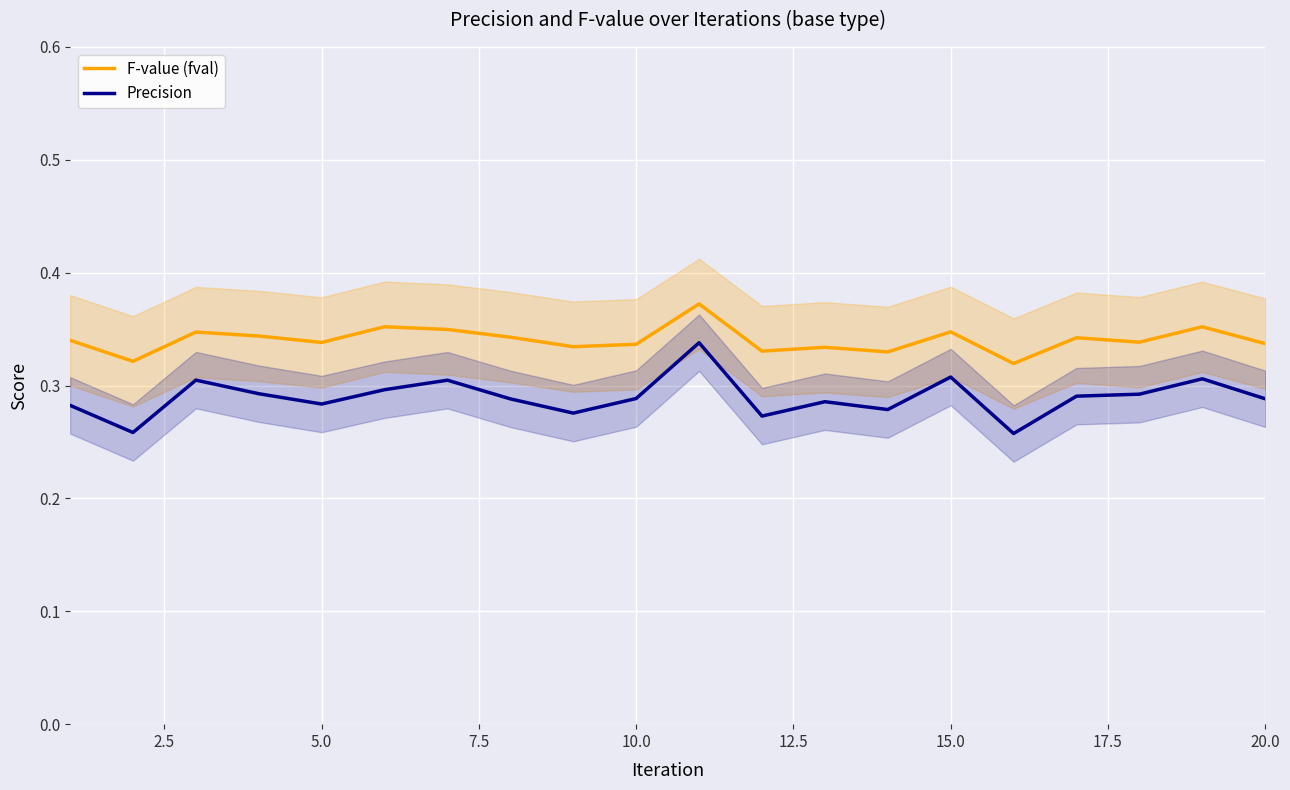

True or false: Precision has a value of 0.1 at 5.0.

False